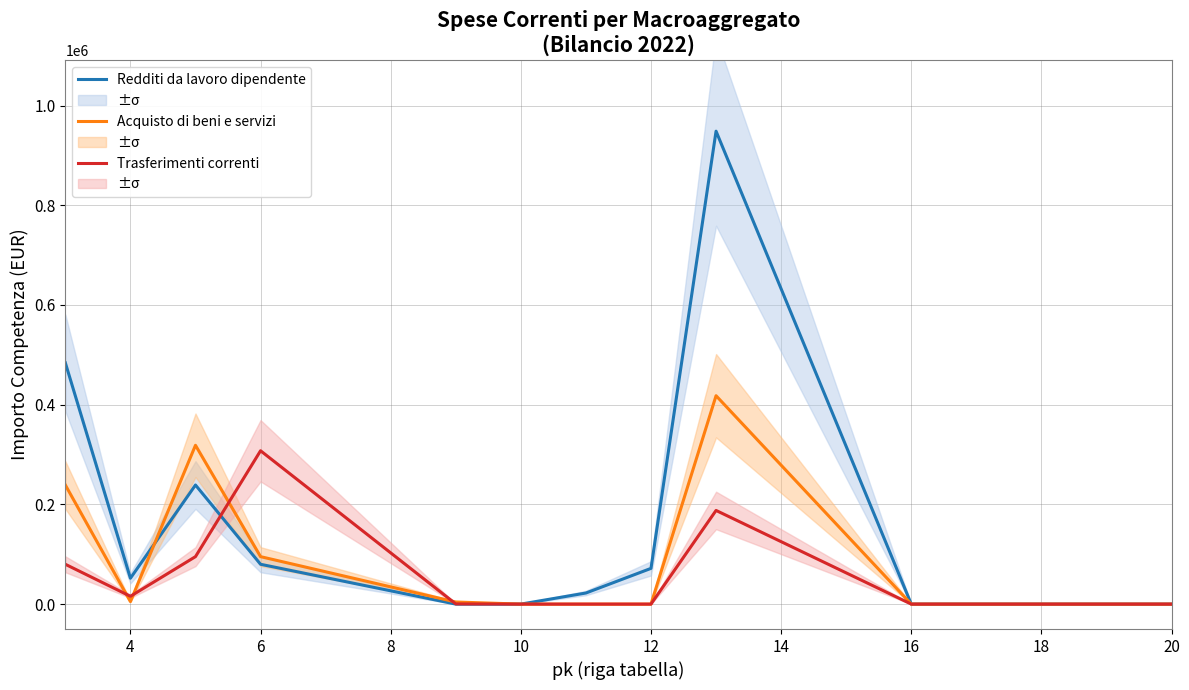

How many positive values does the Redditi da lavoro dipendente series have?

7